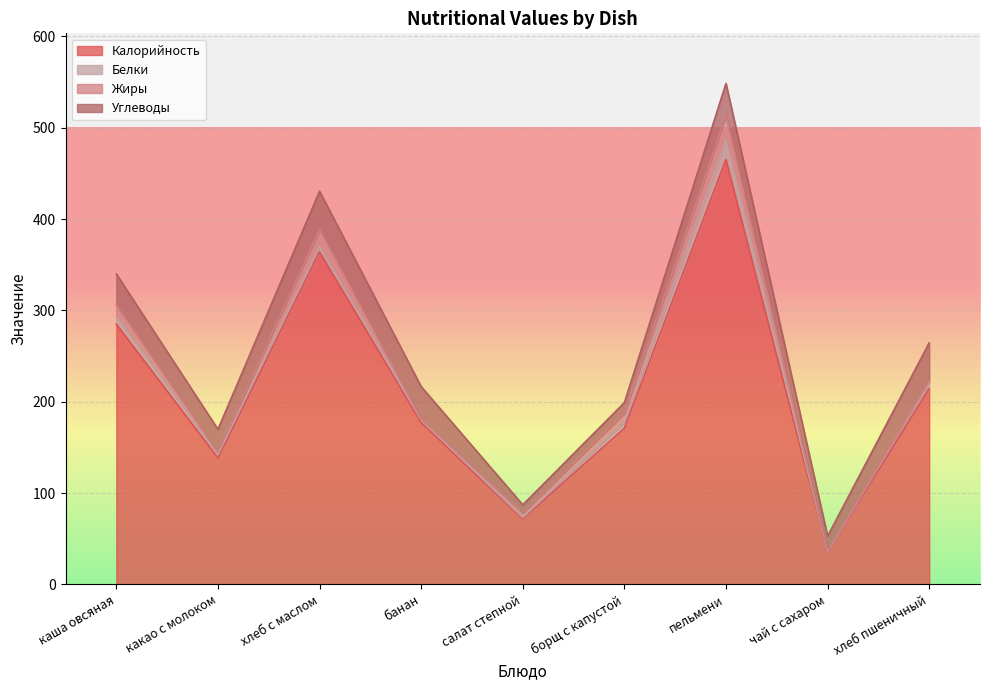

What is the label of the 5th point from the left?

салат степной